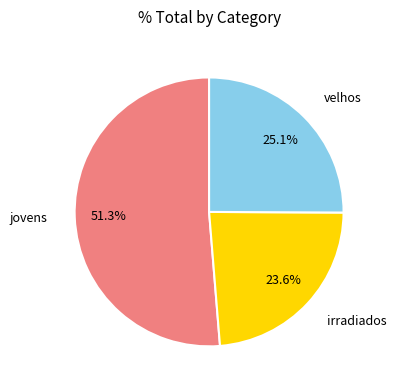

Does any single category account for the majority?

Yes